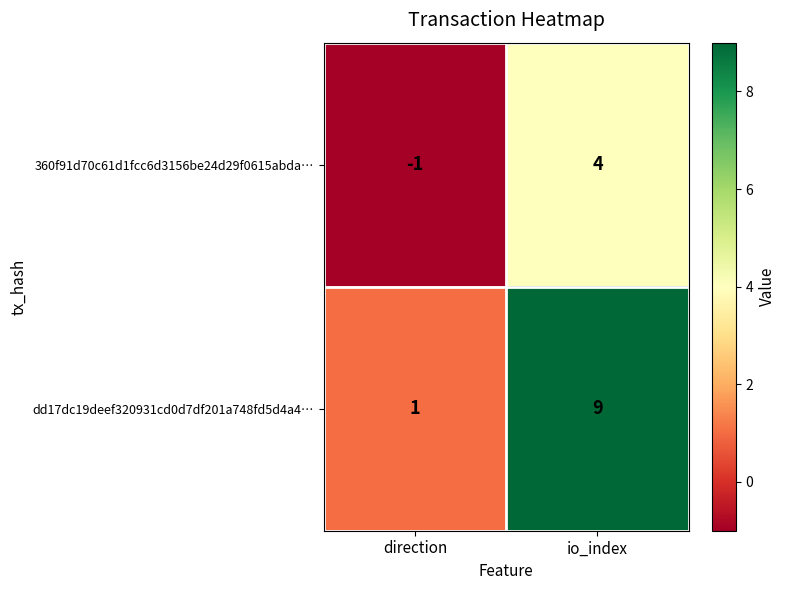

At which category does the chart reach its minimum across all series?

direction